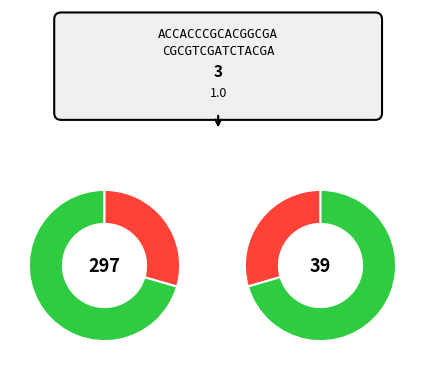

Which slice is the largest?

2